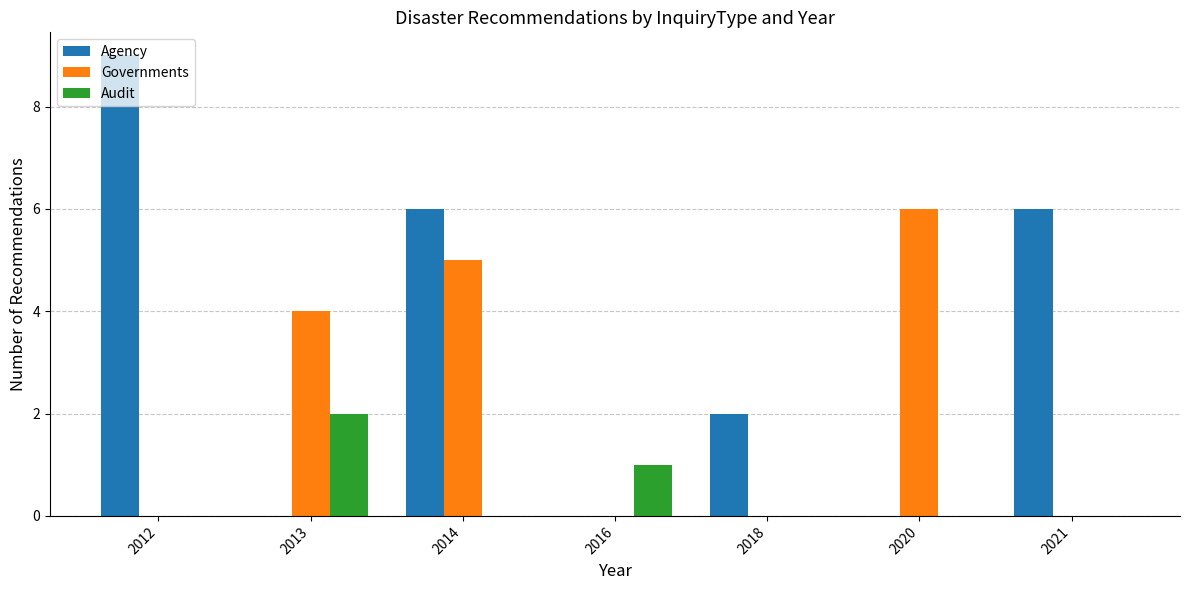

At which label does Agency reach its peak?

2012